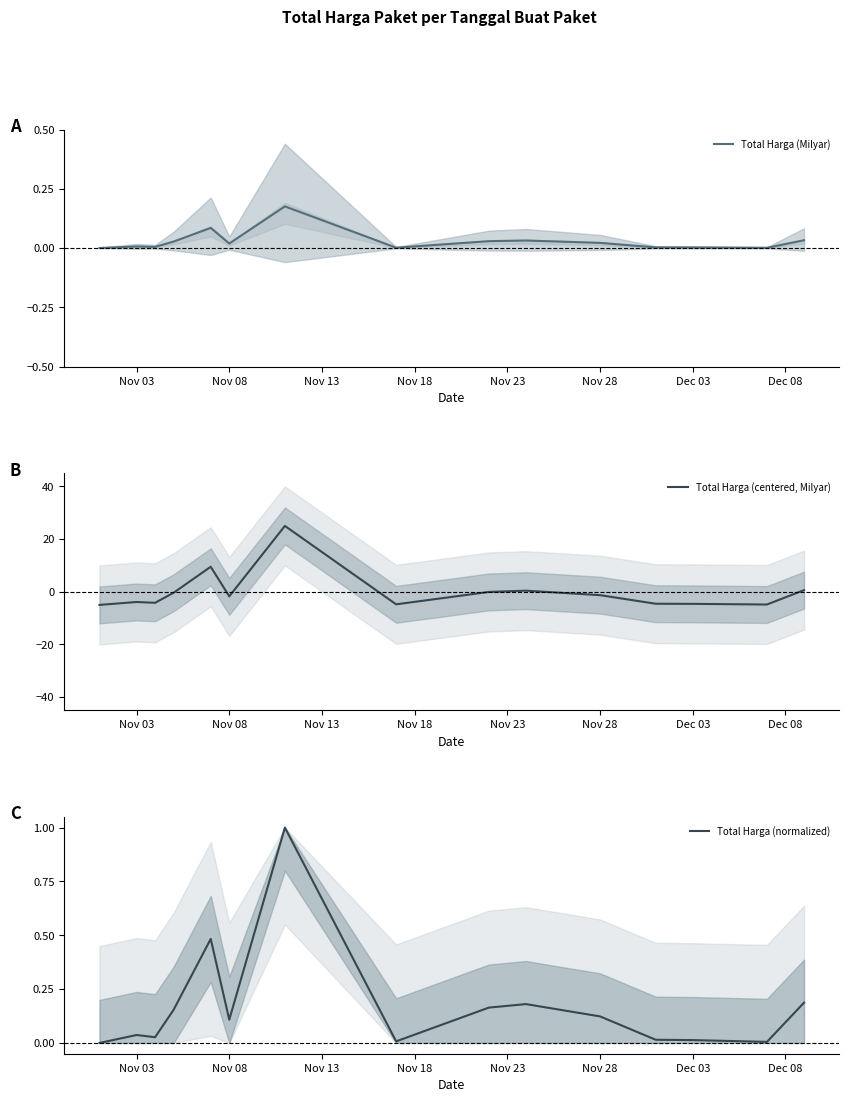

What is the sum of all Total Harga (normalized) values?

2.5